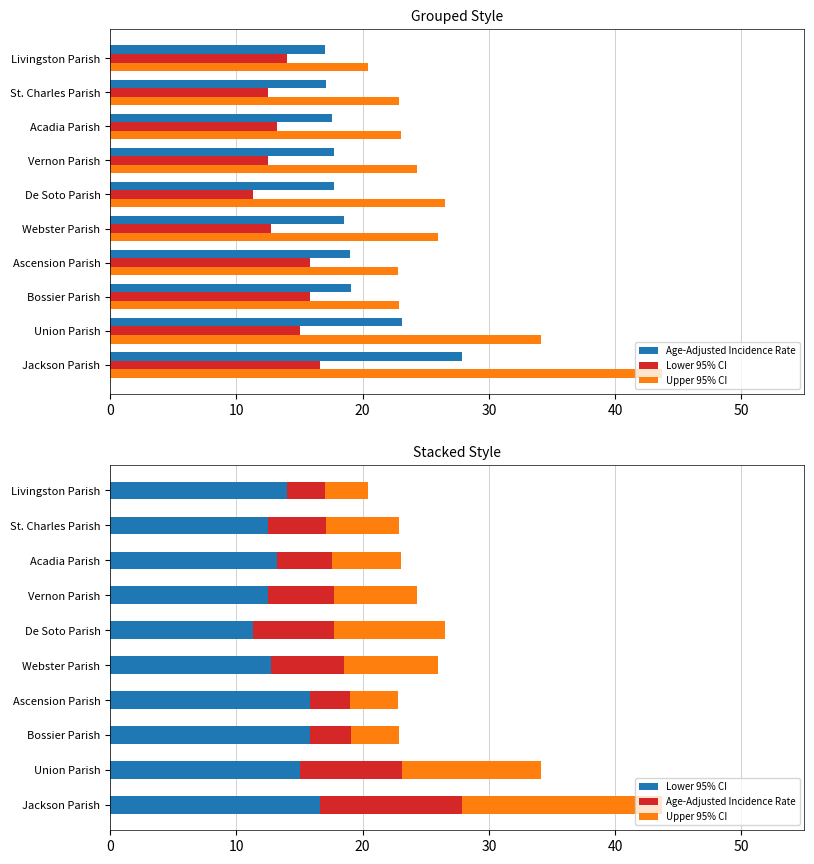

True or false: Upper 95% CI has a value of 2.7 at Acadia Parish.

False